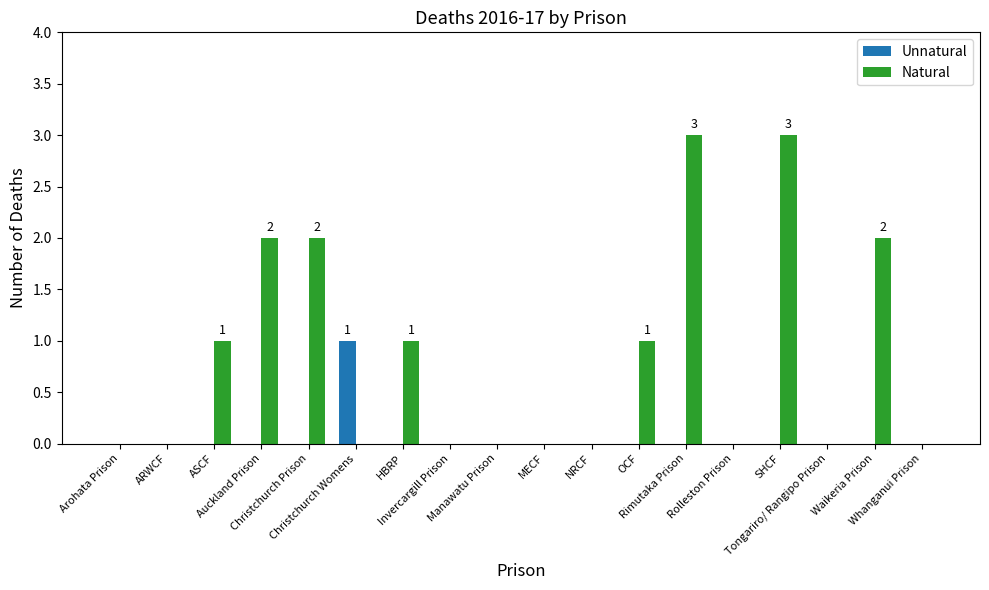

What is the total value across all series at HBRP?

1